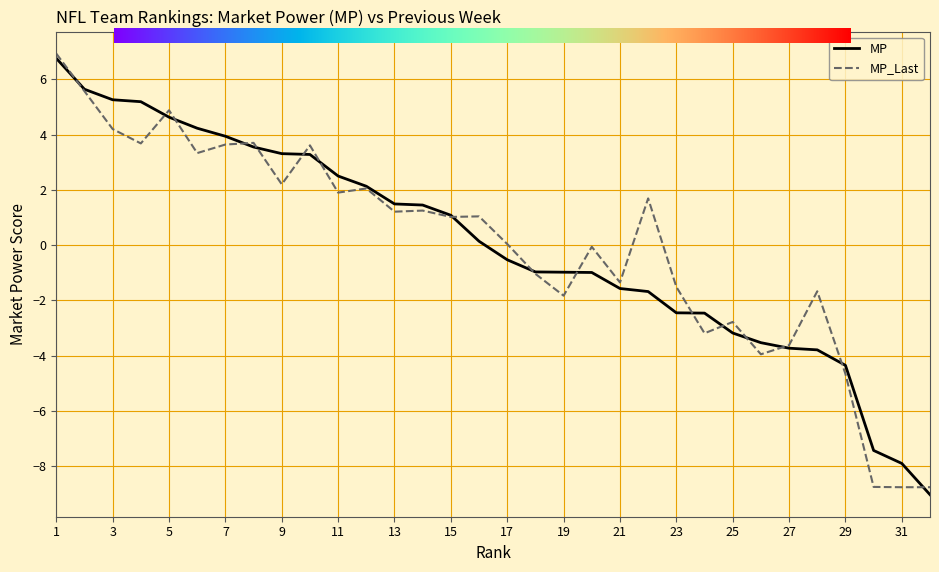

What is the greatest value displayed?

6.9